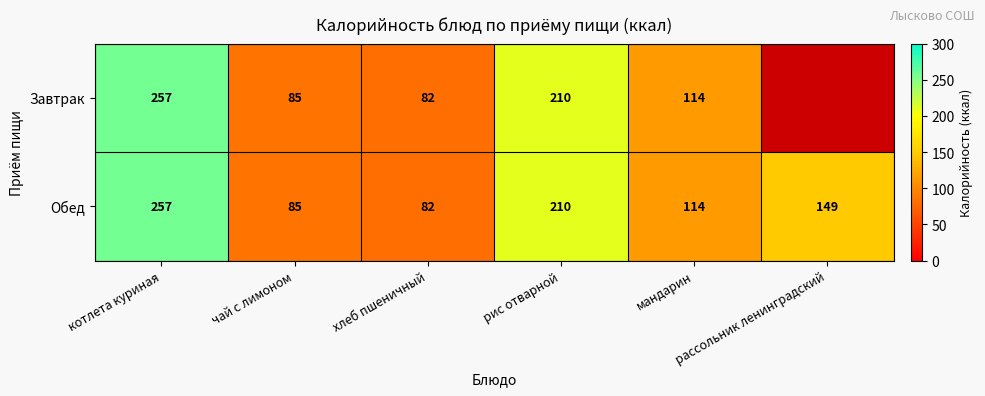

What is the lowest value of the Обед series?

82